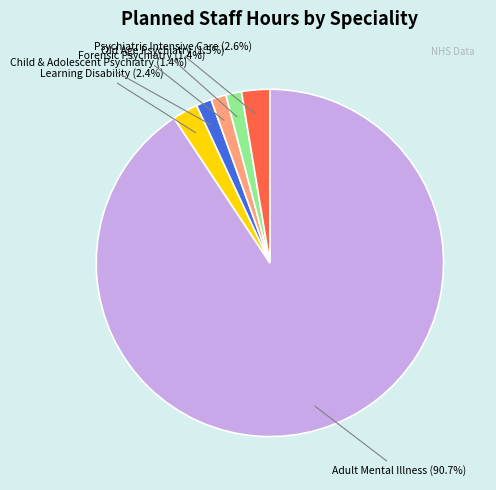

What percentage do Child & Adolescent Psychiatry and Learning Disability together represent?

3.8%